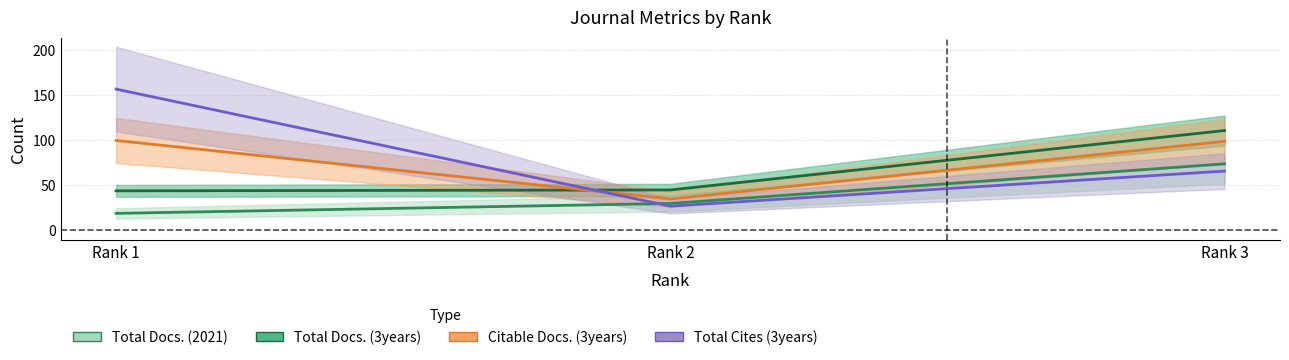

Reading left to right, list all the values displayed in this chart.

Total Docs. (2021): 19	30	74
Total Docs. (3years): 44	45	111
Total Cites (3years): 157	27	66
Citable Docs. (3years): 100	35	99